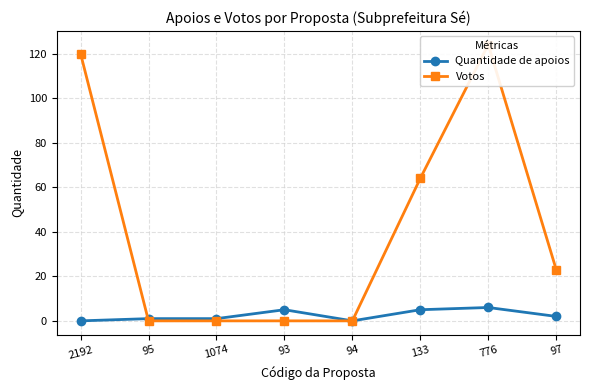

List the series in order of their overall mean, highest first.

Votos, Quantidade de apoios